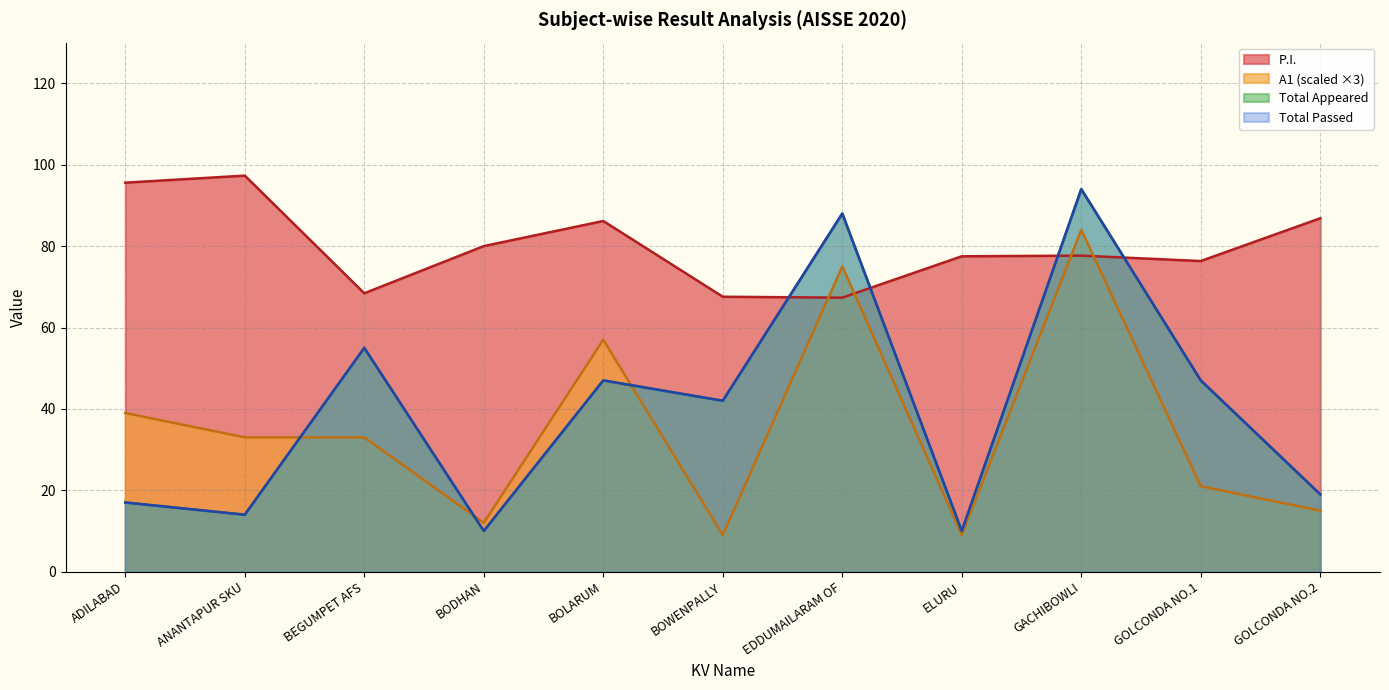

What is the sum of all Total Appeard values?

443.0